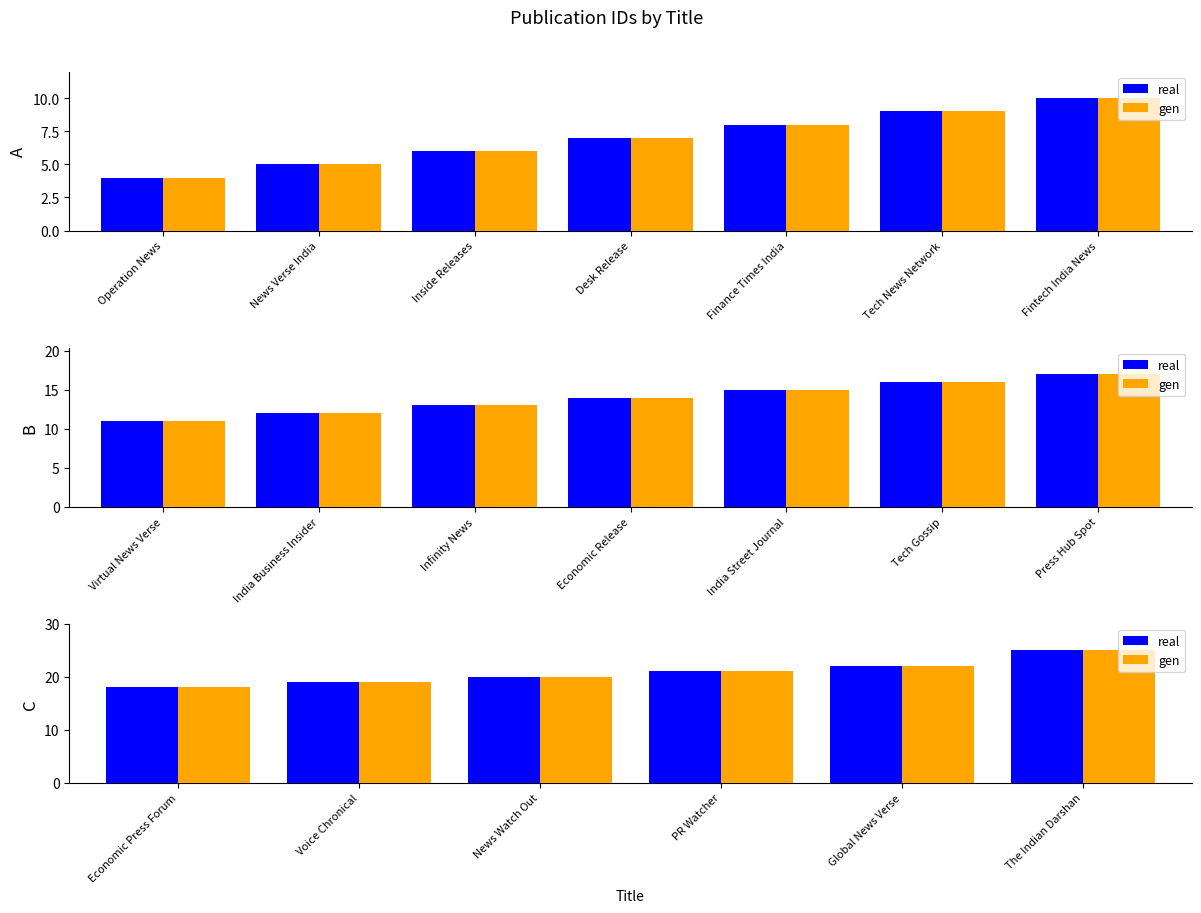

List the series in order of their peak value, highest first.

real, gen